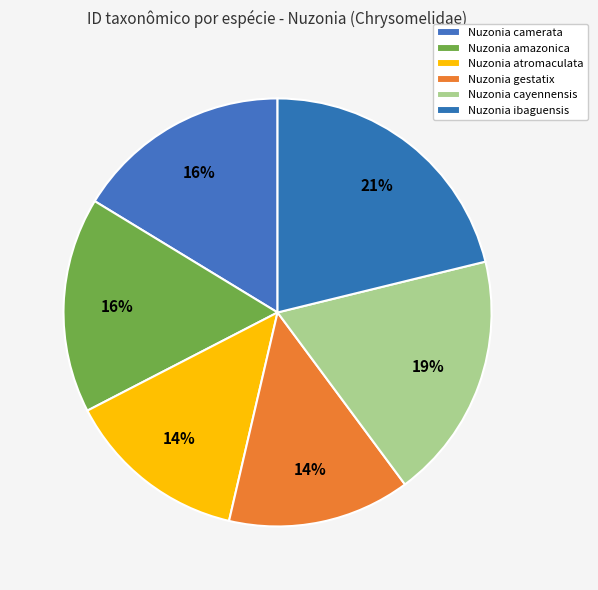

How many slices are in this pie chart?

6